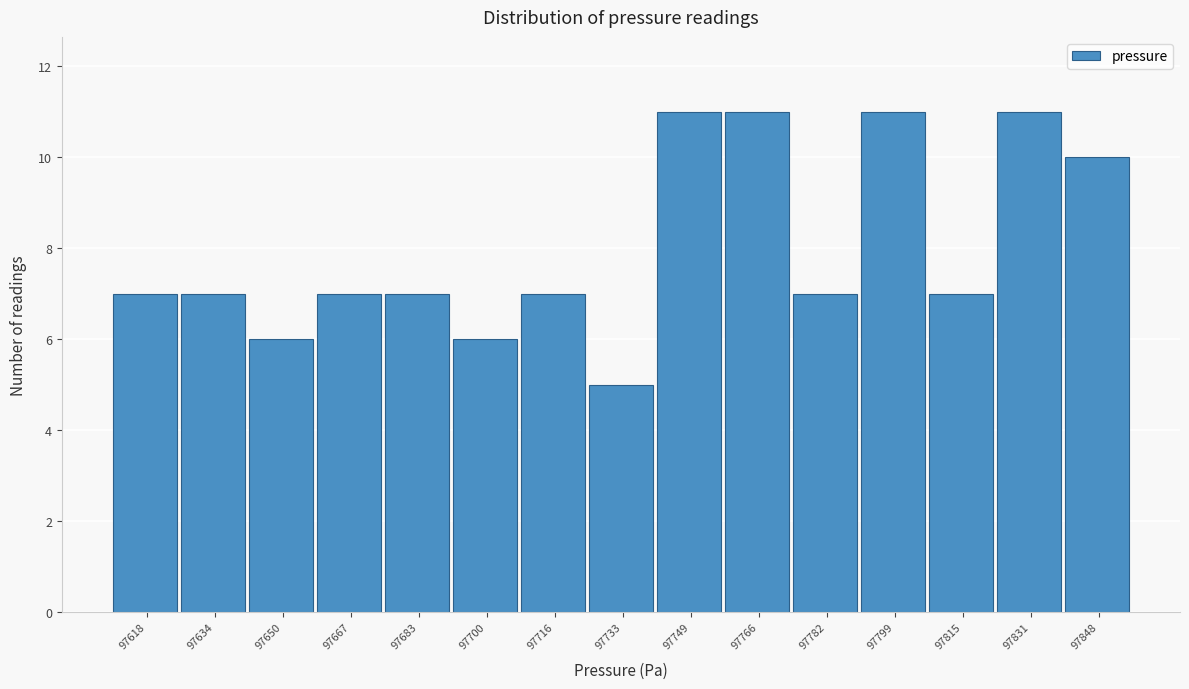

Reading right to left, what are all the values shown in this chart?

97848=10	97831=11	97815=7	97799=11	97782=7	97766=11	97749=11	97733=5	97716=7	97700=6	97683=7	97667=7	97650=6	97634=7	97618=7